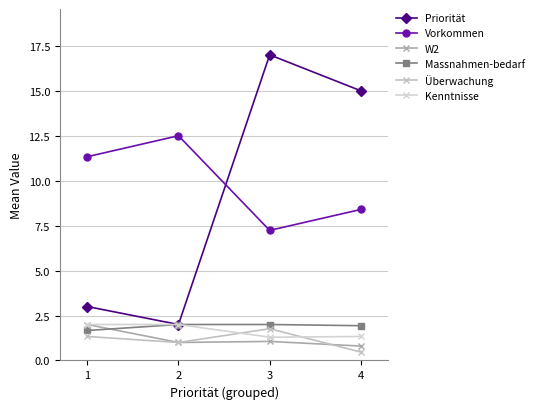

At how many categories does at least one series exceed 4?

4